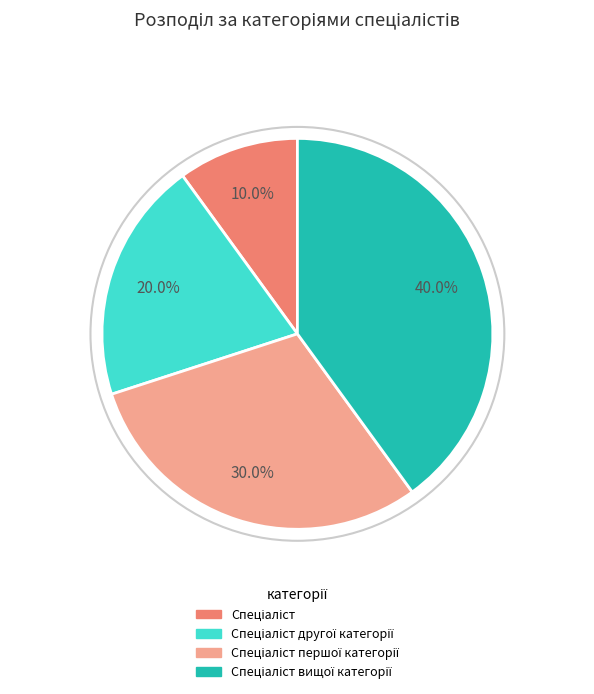

Is there a majority slice in this chart?

No